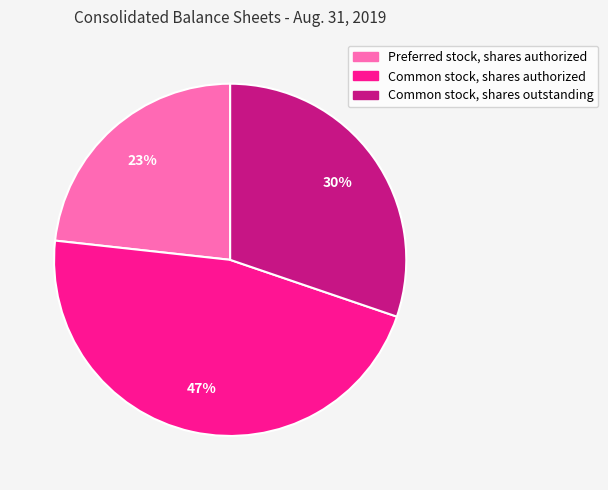

Which category has the biggest portion of the pie?

Common stock, shares authorized